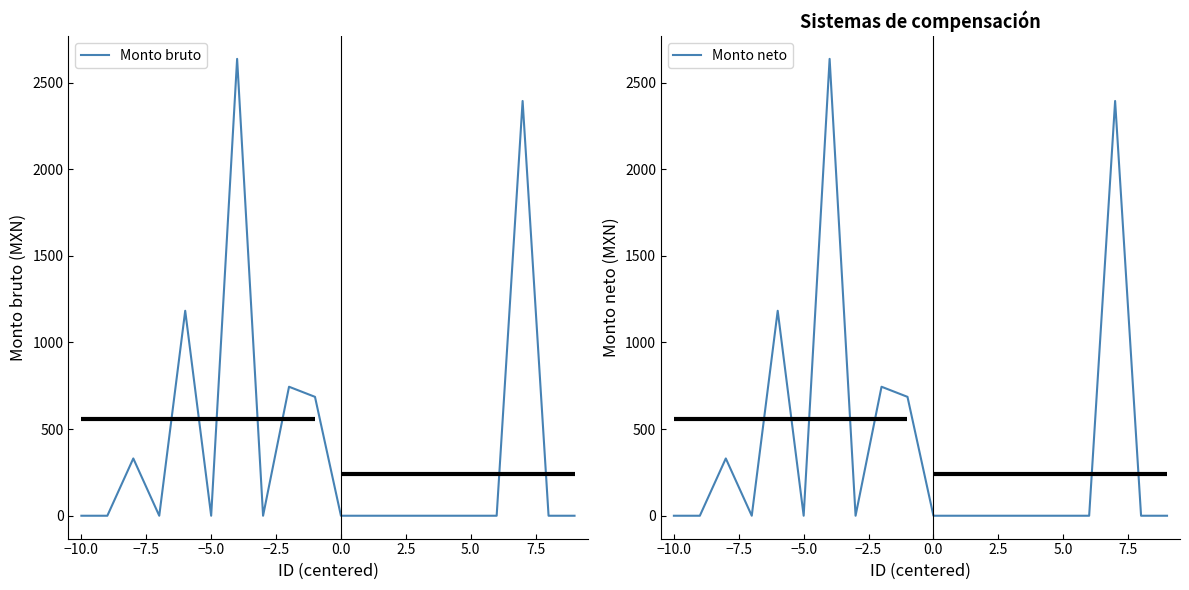

What is the difference between the second highest and second lowest values in the Monto bruto series?

2394.0